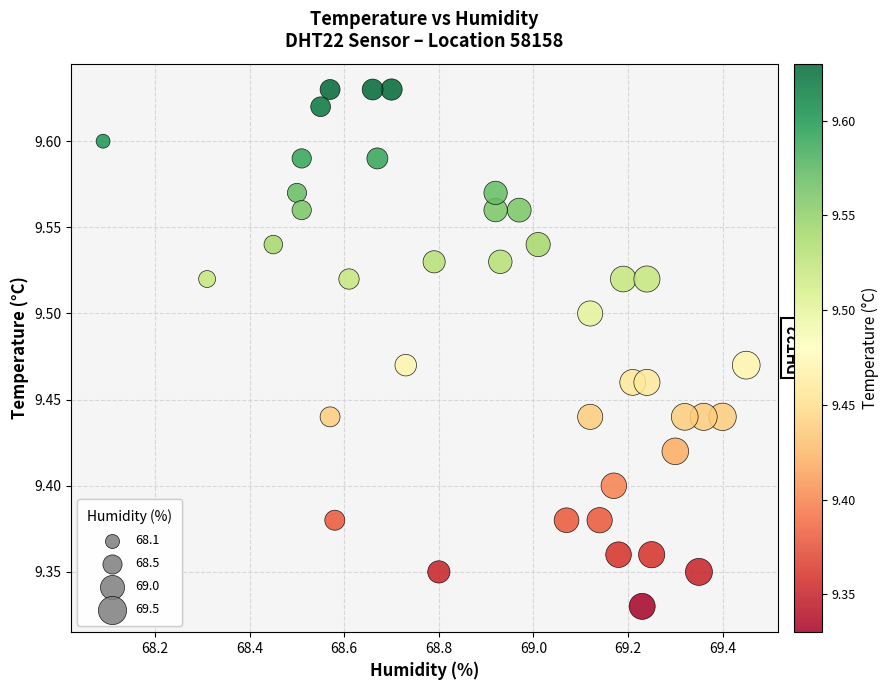

What is the range of X values (max minus min)?

1.4